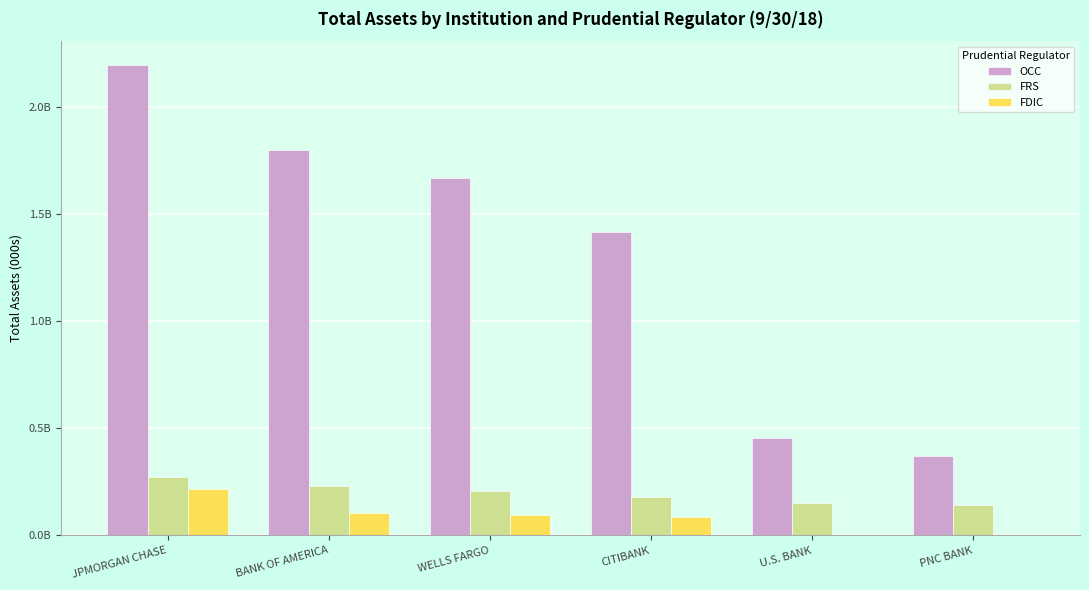

What are all the series names shown in the legend?

OCC, FRS, FDIC